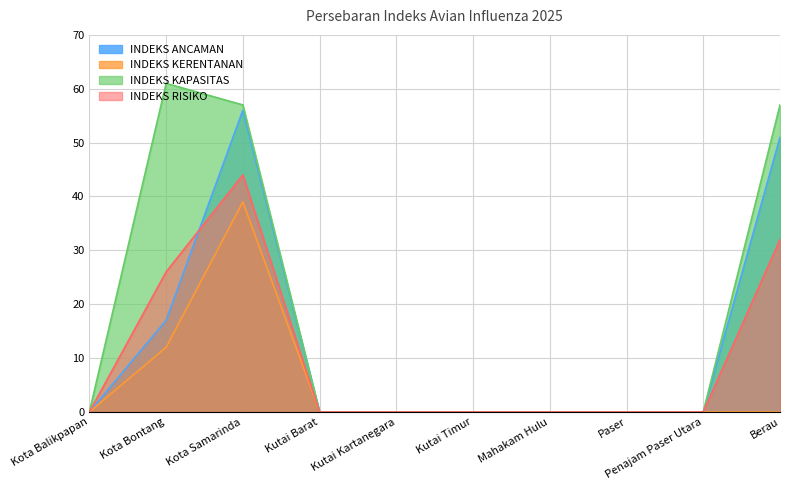

At which label does INDEKS ANCAMAN reach its peak?

Kota Samarinda